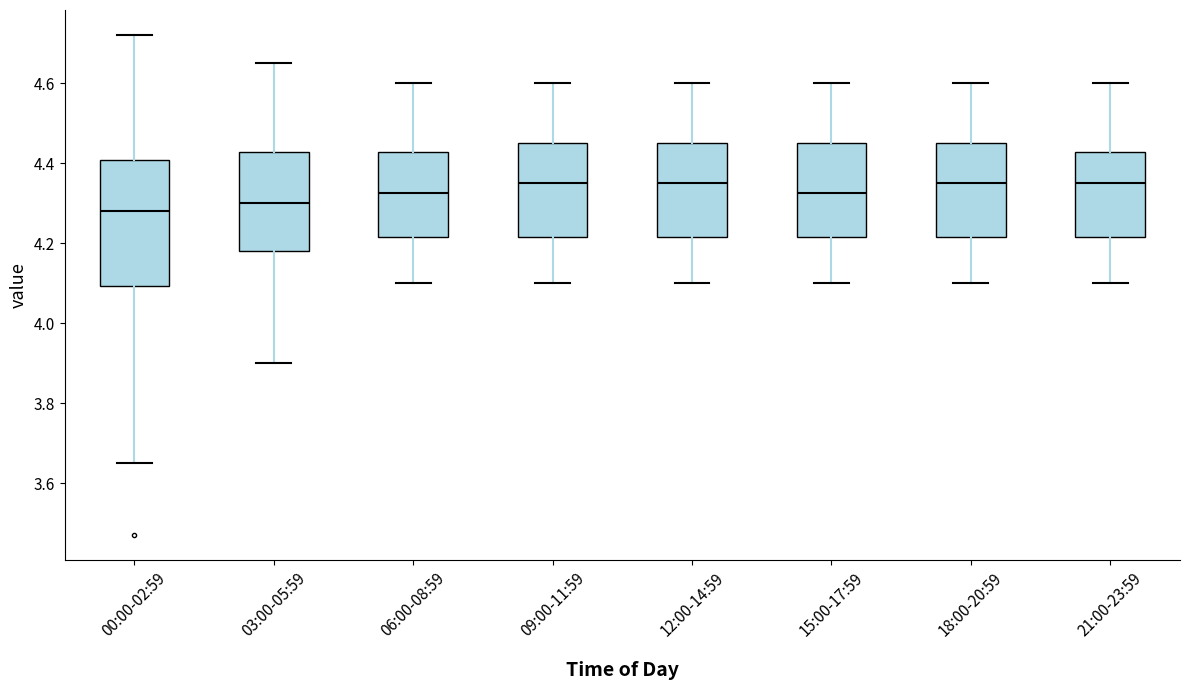

Where does the upper whisker of the box for 18:00-20:59 end on the y-axis? The values are not printed on the chart, so give them approximately, as read against the axis.

4.60